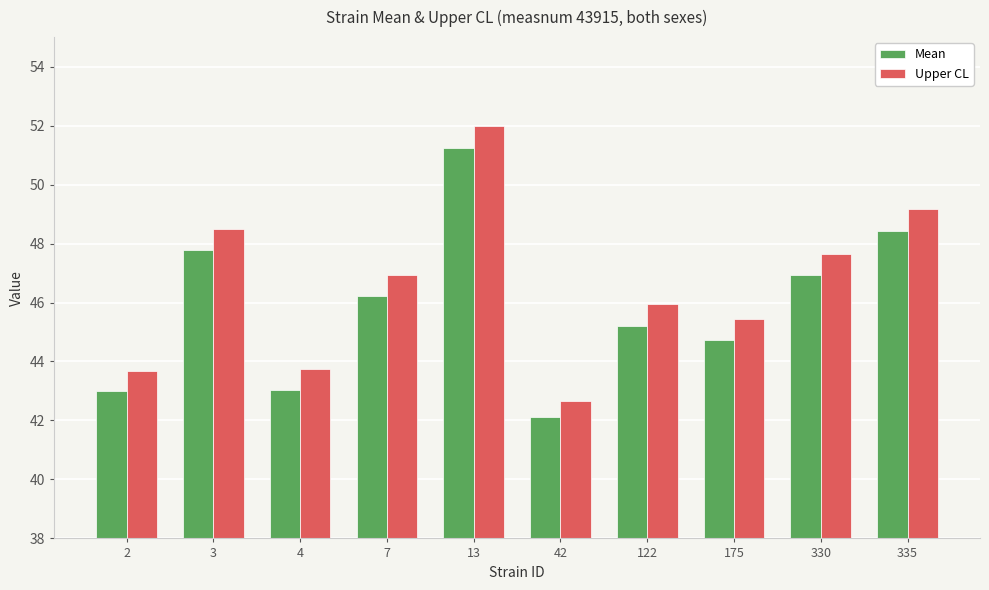

Reading left to right, extract all data points from this chart.

Mean: 43.0	47.8	43.0	46.2	51.3	42.1	45.2	44.7	46.9	48.4
Upper CL: 43.7	48.5	43.7	46.9	52.0	42.7	45.9	45.4	47.6	49.2